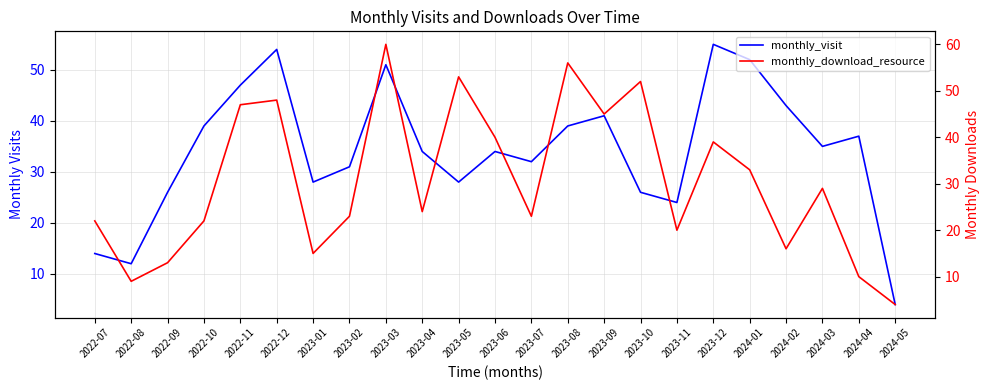

Where do monthly_visit and monthly_download_resource first cross each other?

2022-07 and 2022-08